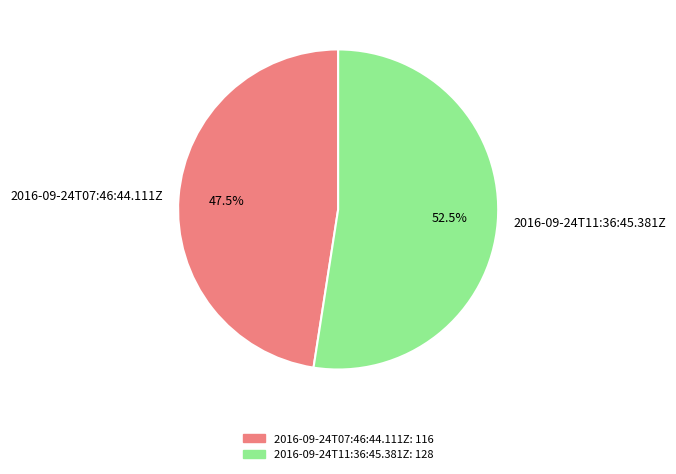

Rank the categories by value from highest to lowest.

2016-09-24T11:36:45.381Z, 2016-09-24T07:46:44.111Z